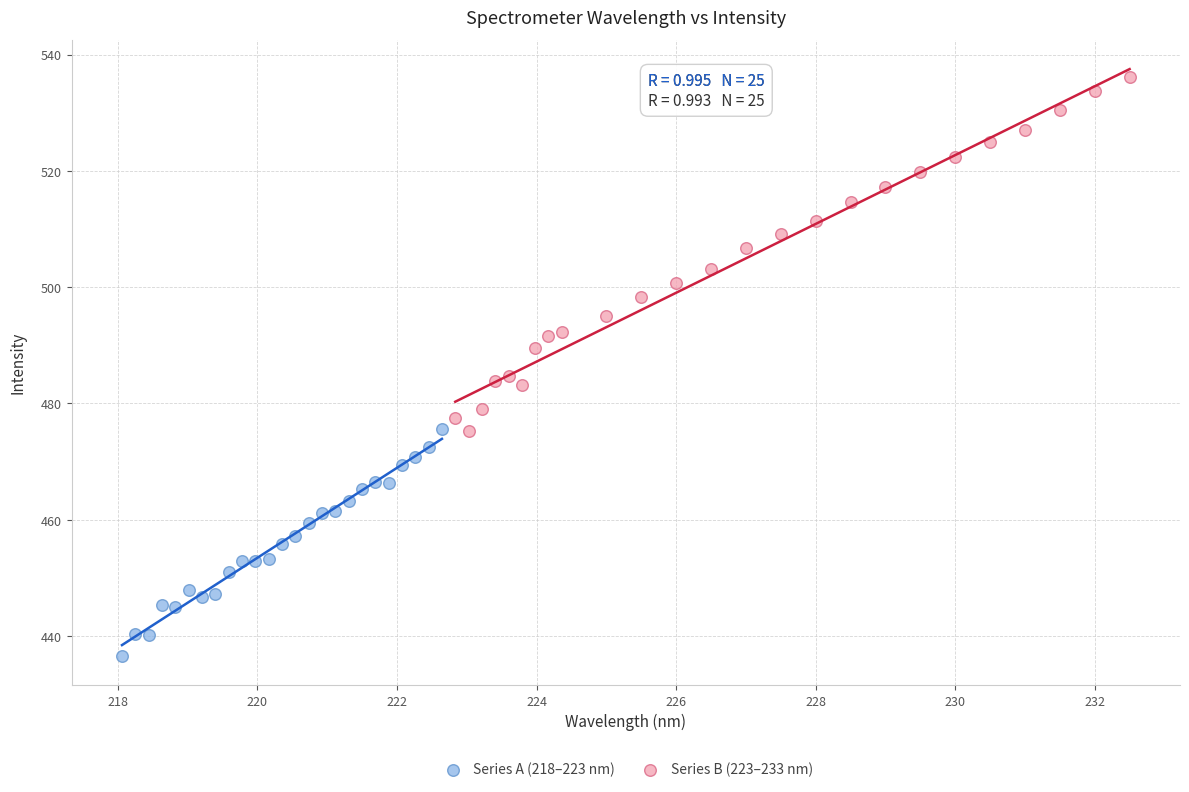

Which series contains the lowest Y value?

Series A (218–223 nm)